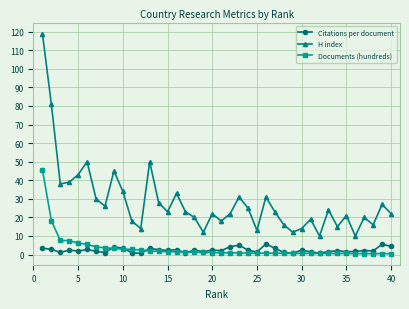

Which series has the largest total across all categories?

H index